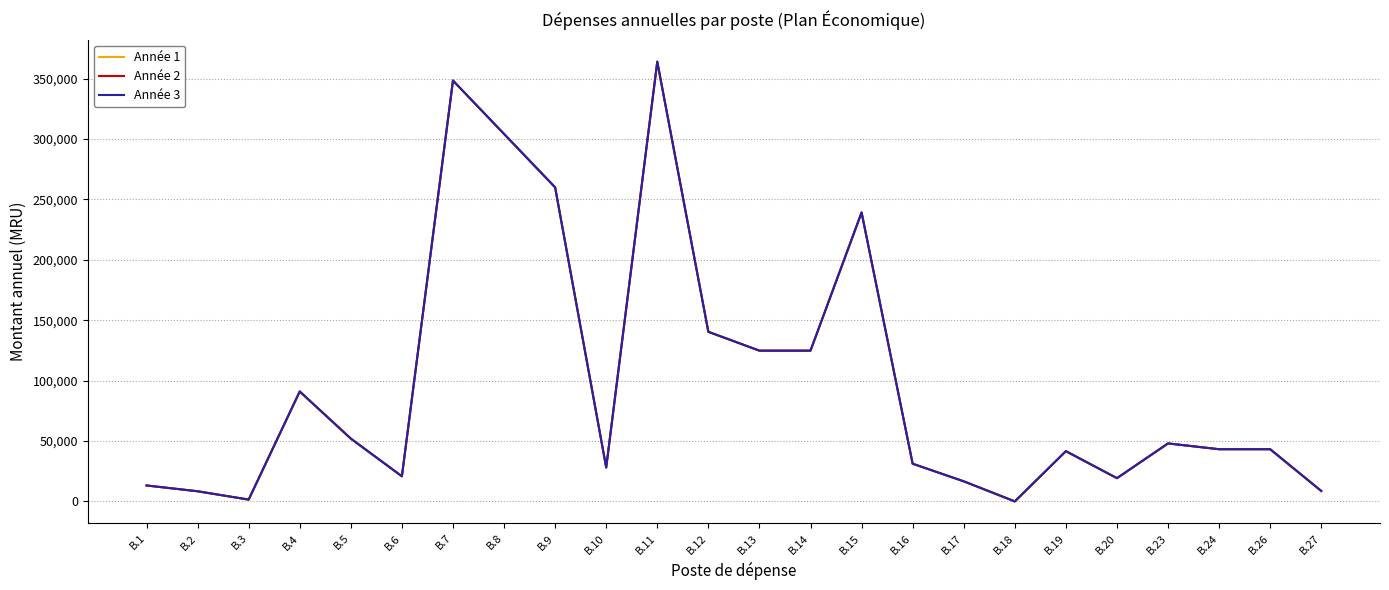

Which series has the largest total across all categories?

Année 1